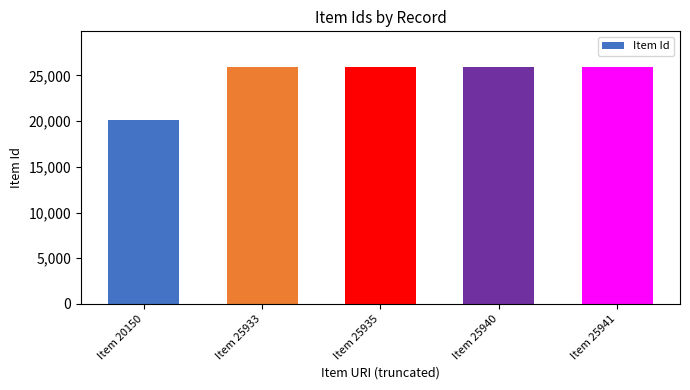

Which has a higher value, Item 20150 or Item 25941?

Item 25941